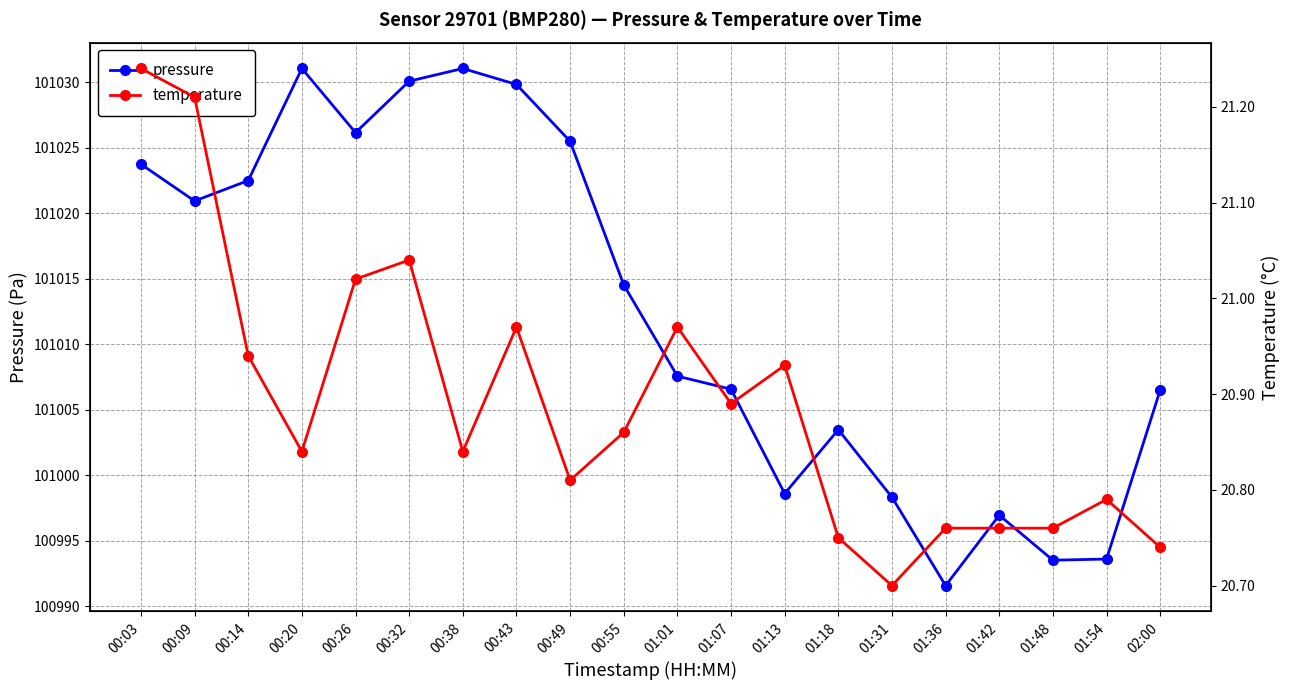

In pressure, how many points are higher than both neighbors (excluding endpoints)?

4